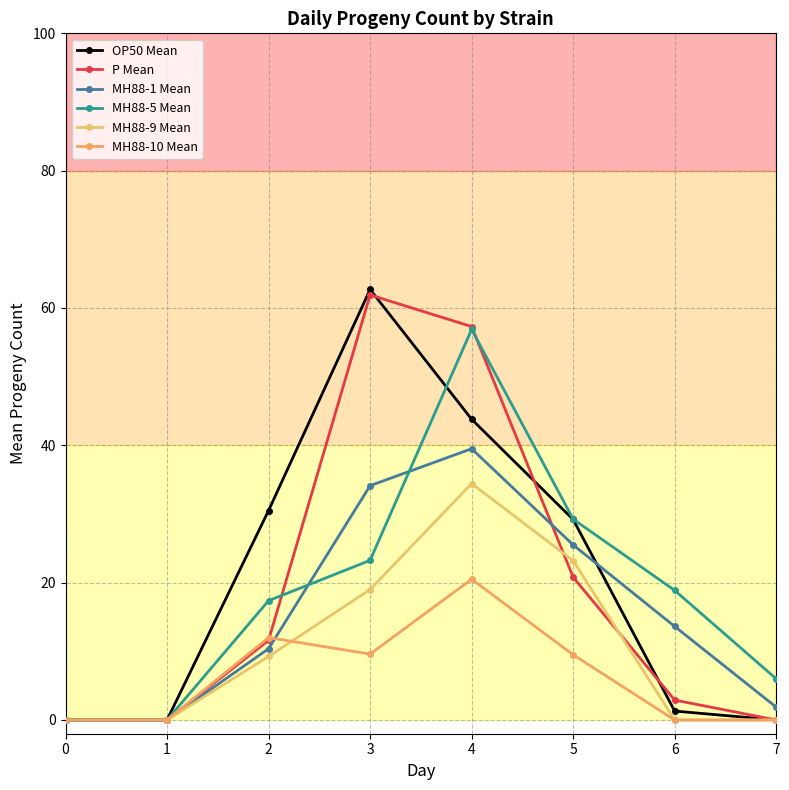

At which label does OP50 Mean first exceed 29?

2